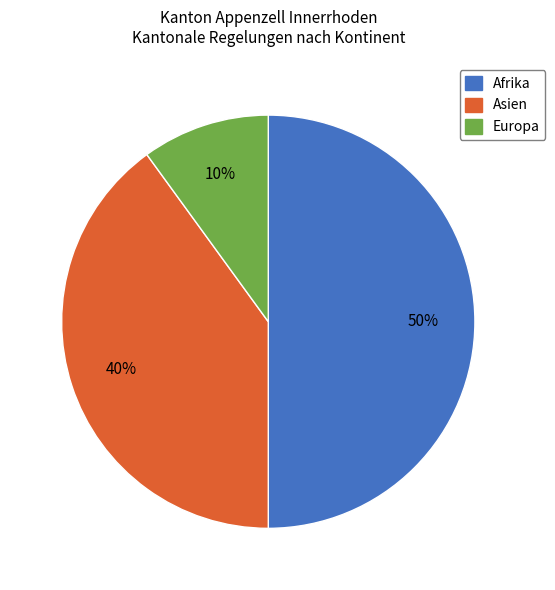

How many slices are in this pie chart?

3